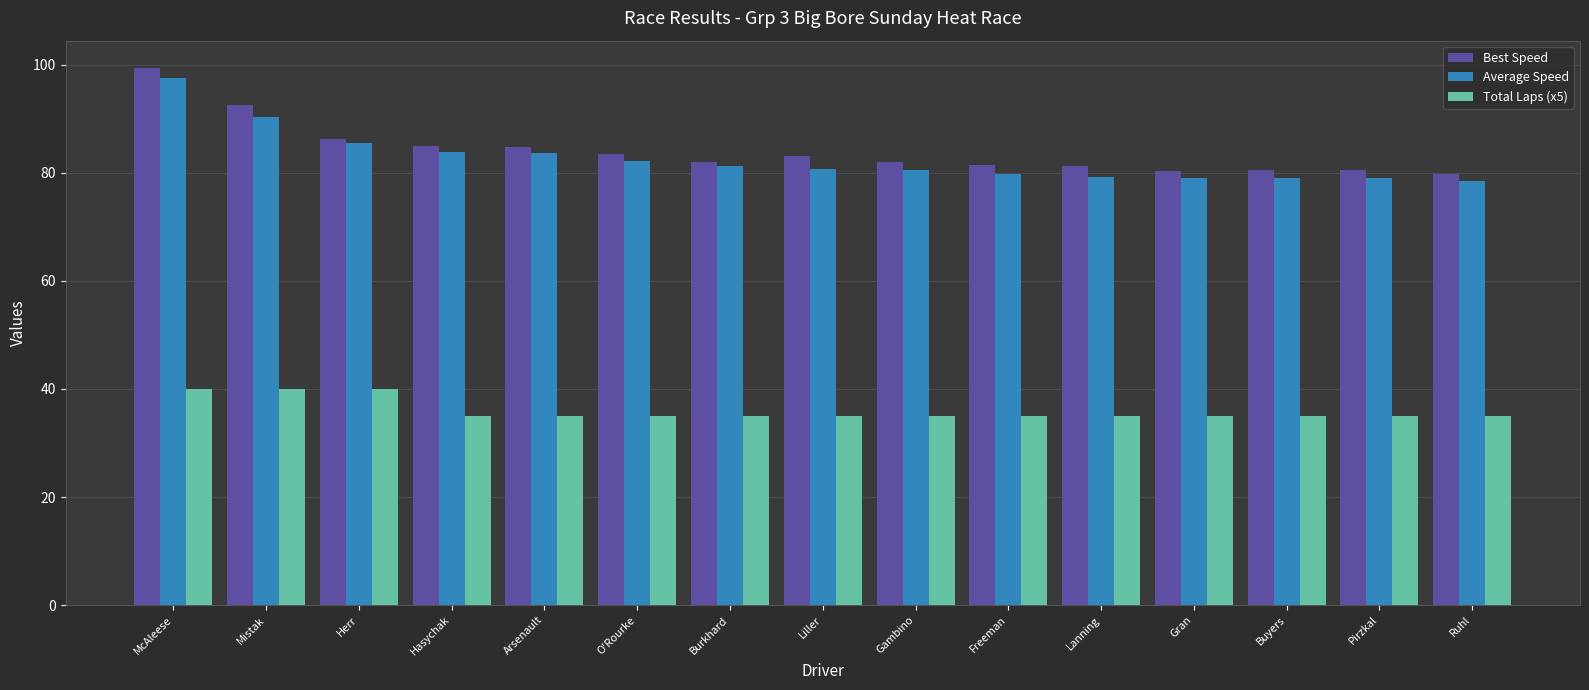

How many bars are there in total?

45